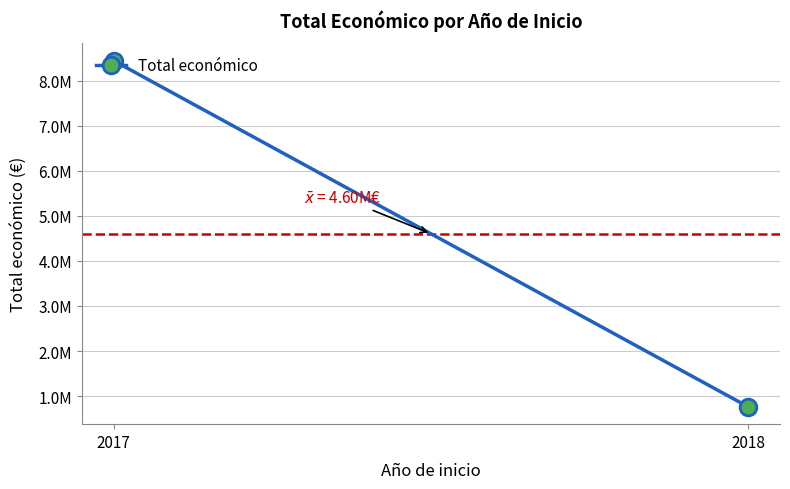

Which label corresponds to the largest value in the chart?

2017